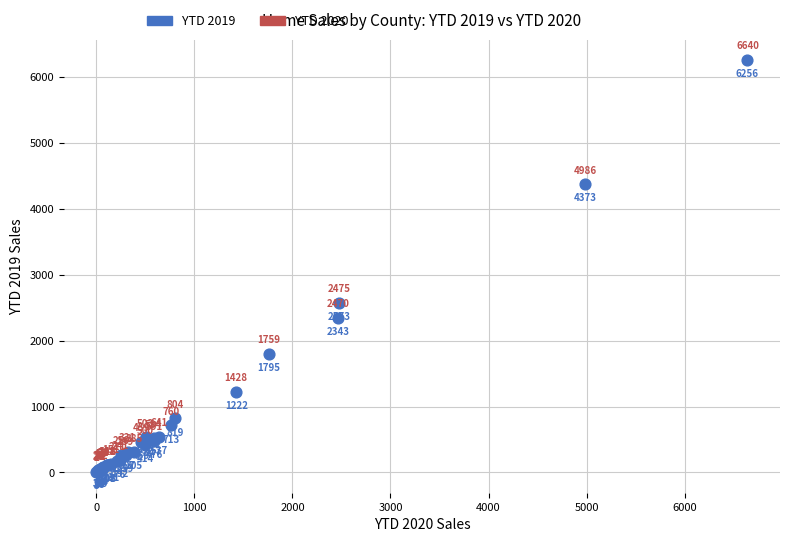

What Y value in the scatter plot is closest to 3130?

2573